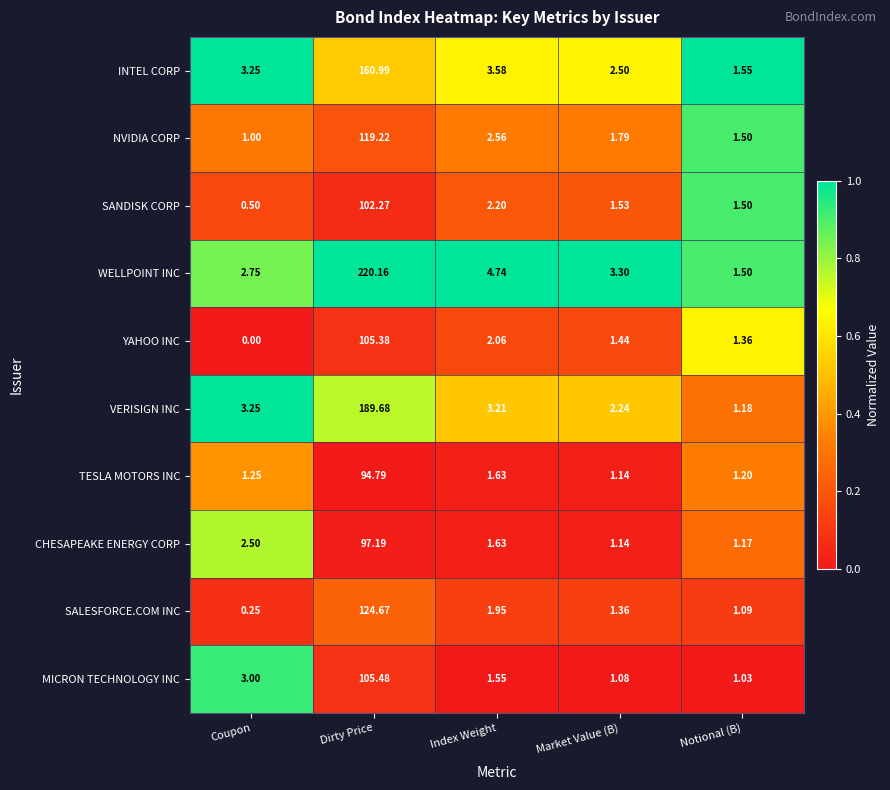

Which series has the largest total across all categories?

WELLPOINT INC